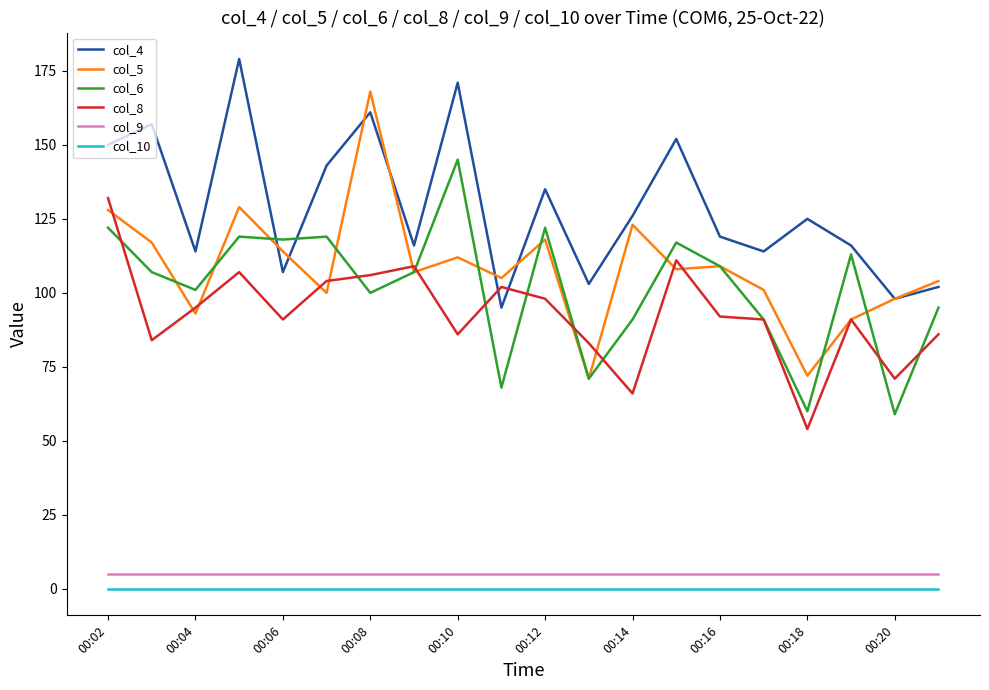

Which series has the widest spread of values?

col_5